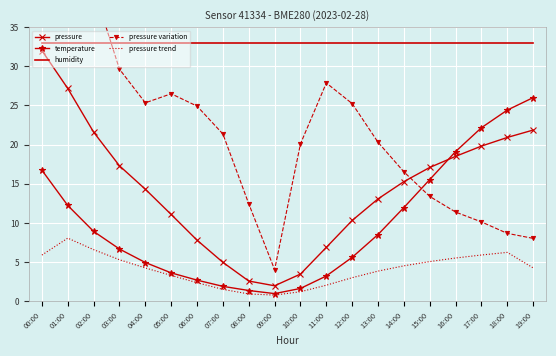

What is the greatest value displayed?

42.1